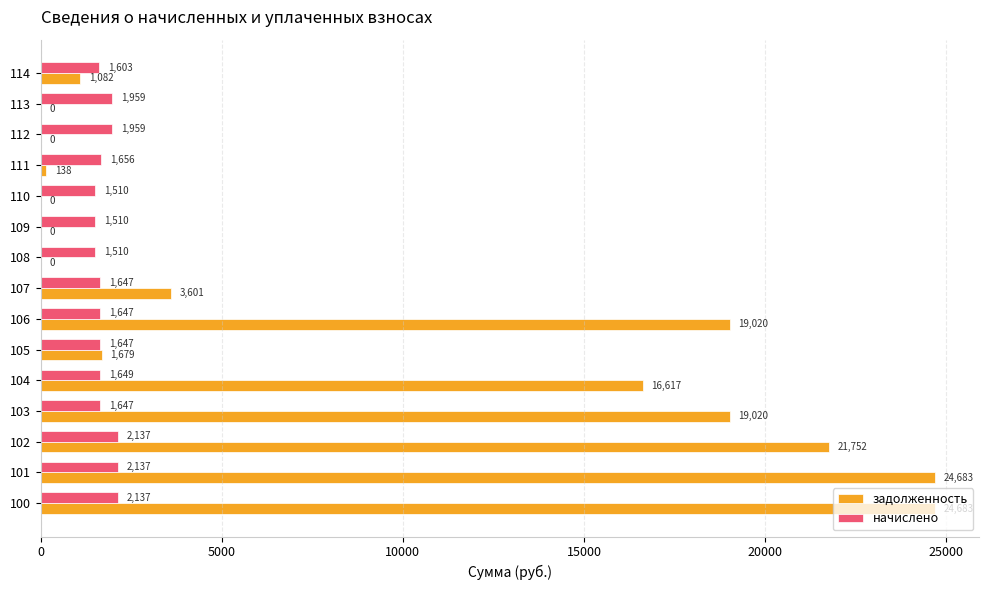

Is the value of начислено at 105 greater than the value of задолженность at 107?

No